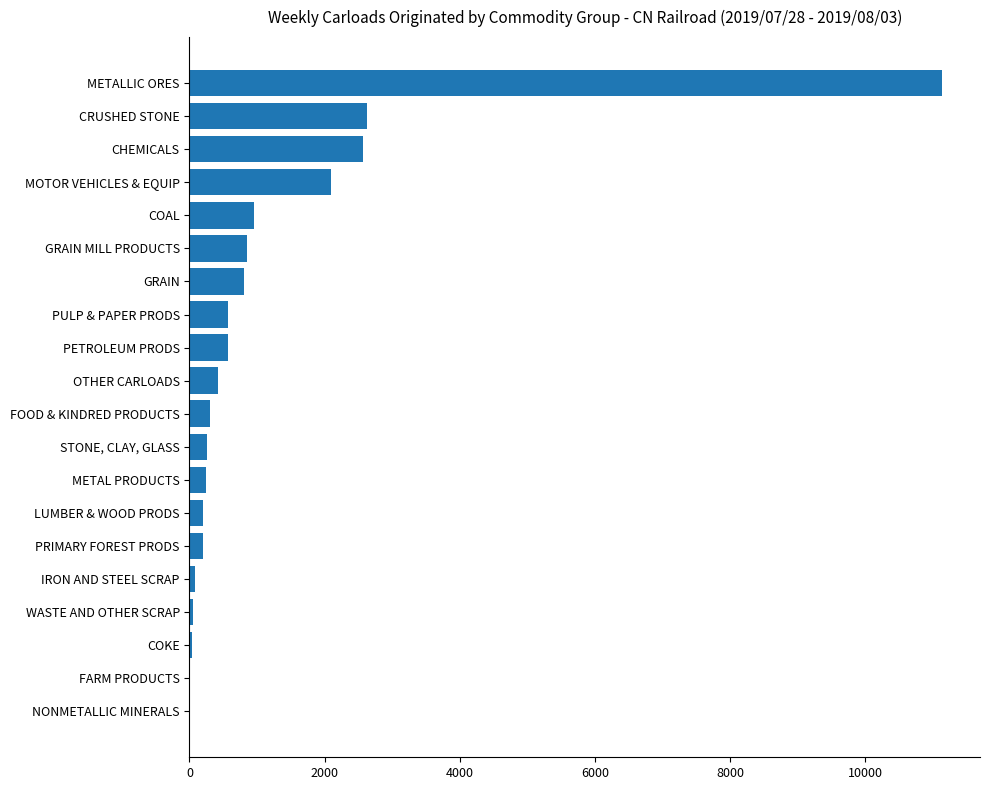

The chart shows a value of 3682 at MOTOR VEHICLES & EQUIP. True or false?

False